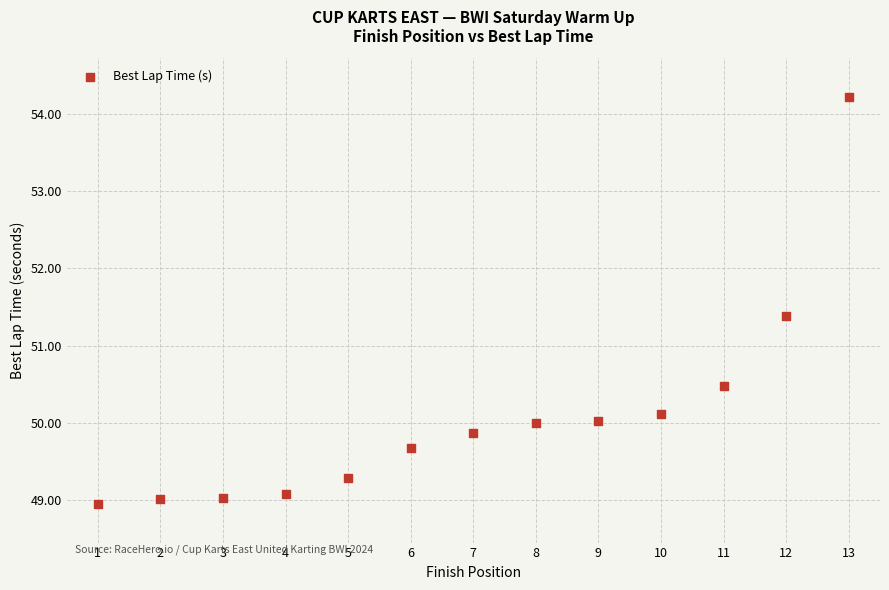

What is the range of X values (max minus min)?

12.0